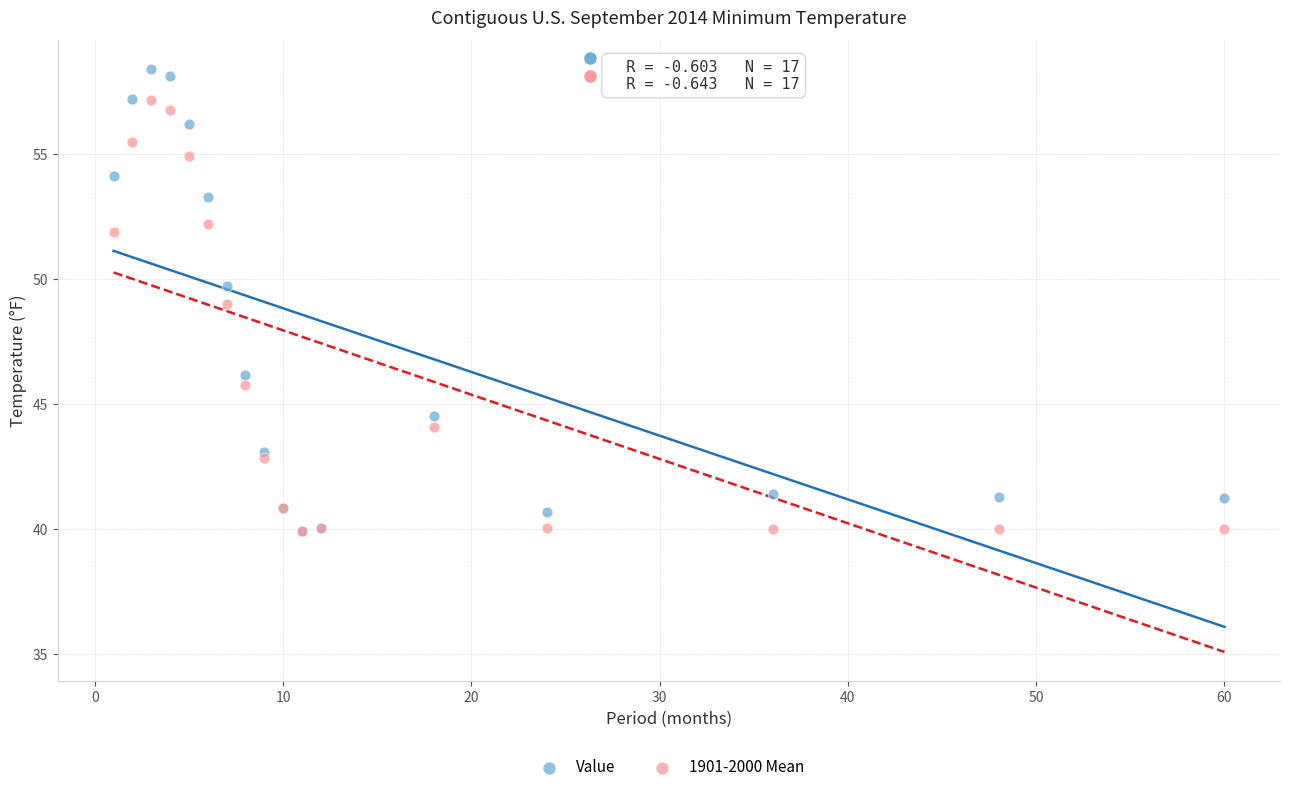

What are all the series names shown in the legend?

Value, 1901-2000 Mean